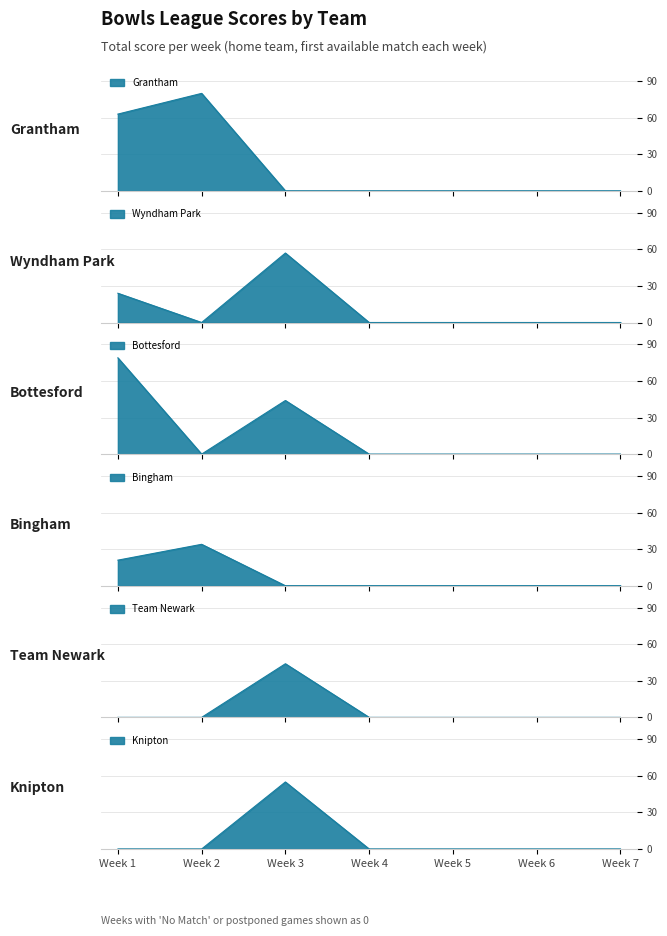

Is it true that Grantham equals -43 at Week 3?

False